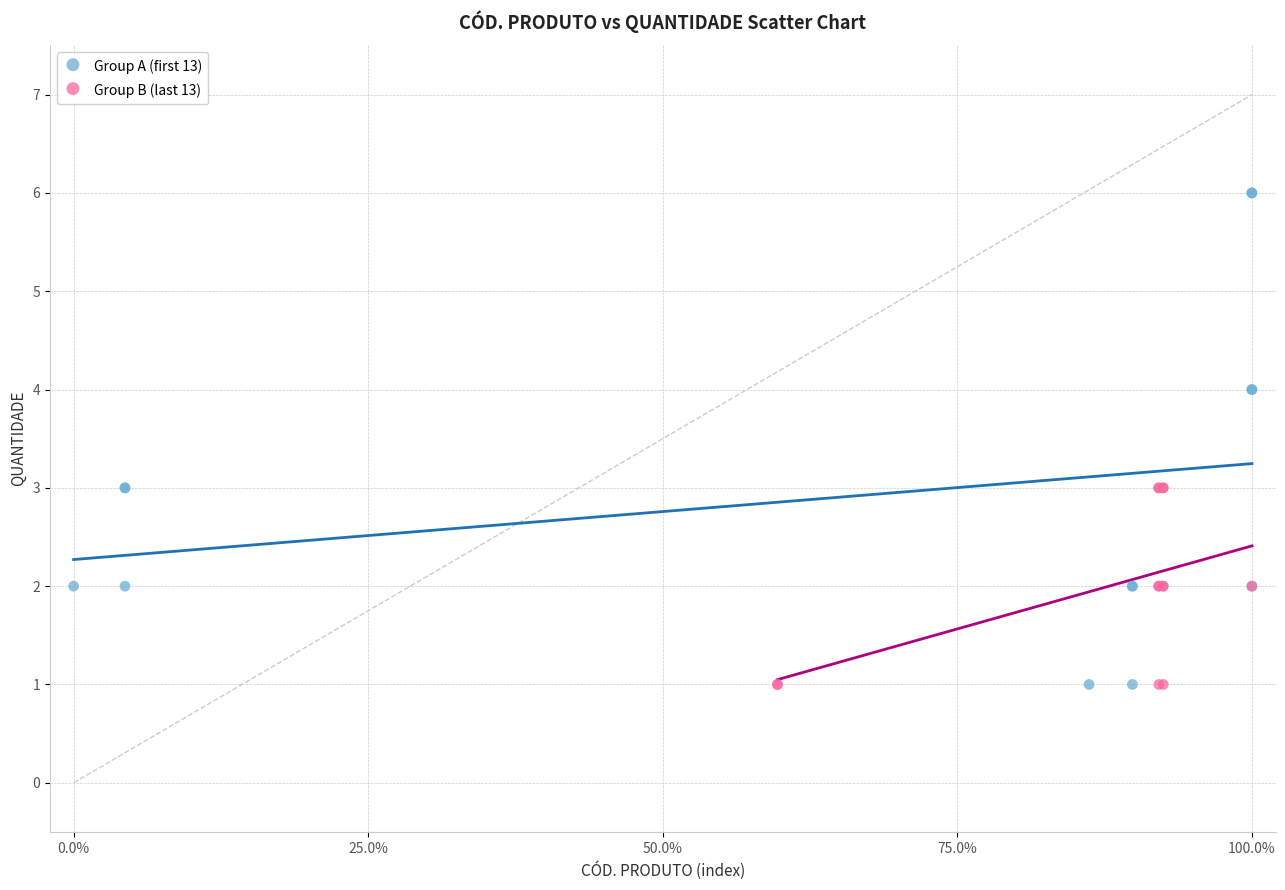

Which series contains the highest Y value?

Group A (first 13)